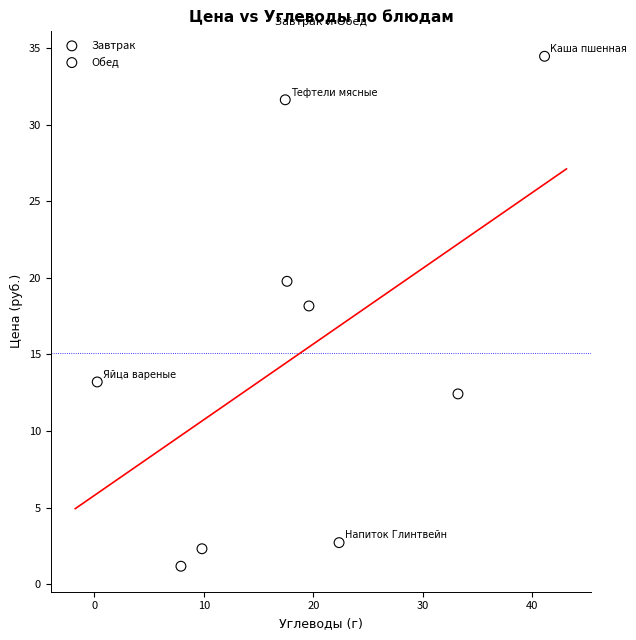

Which series has the largest Y range (max minus min)?

Завтрак